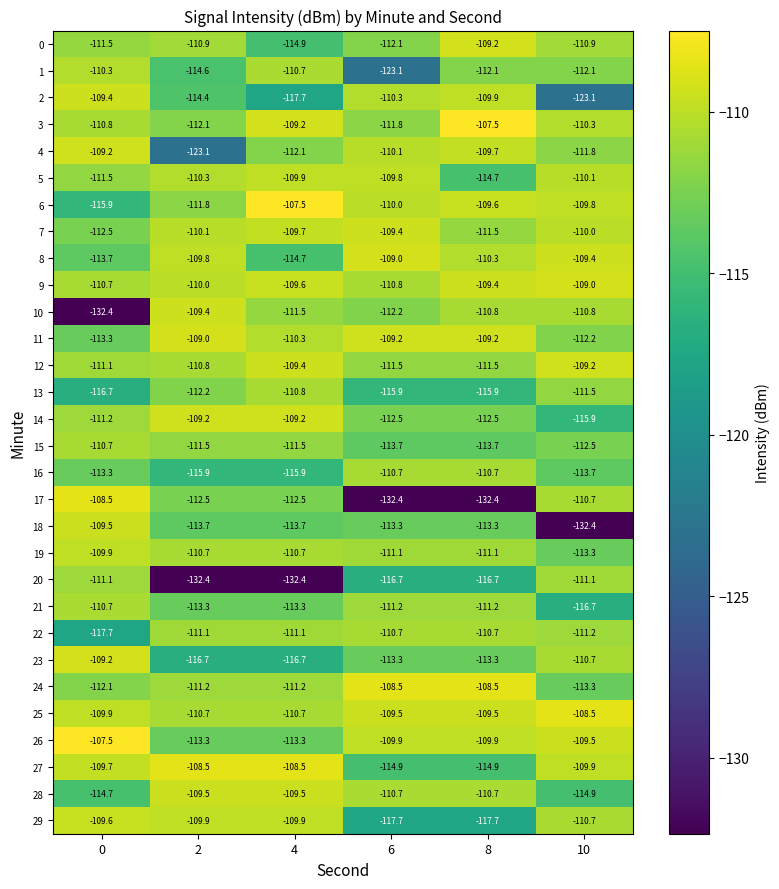

Which category has the lowest value in the 9 series?

6